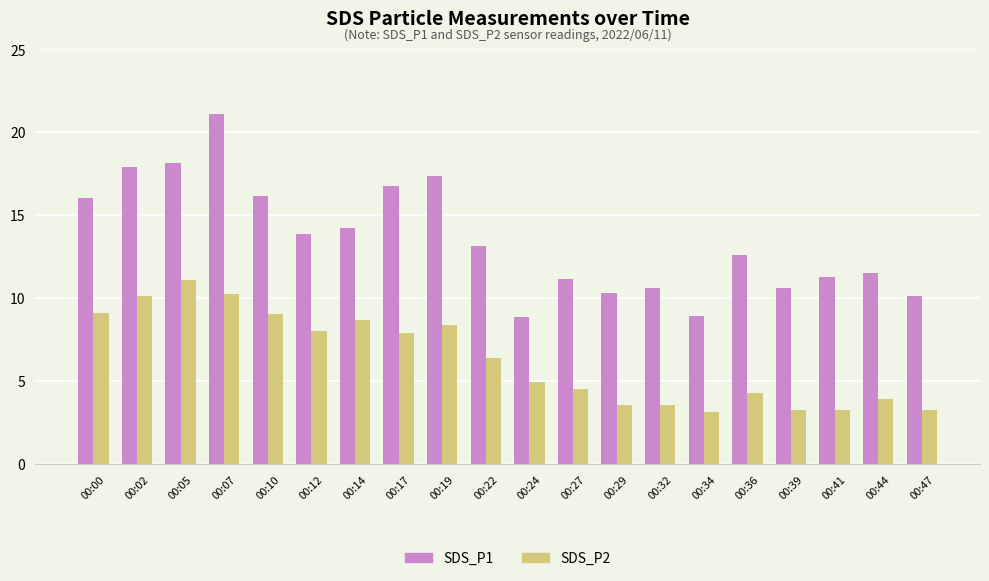

At which category is the sum across all series the highest?

00:07